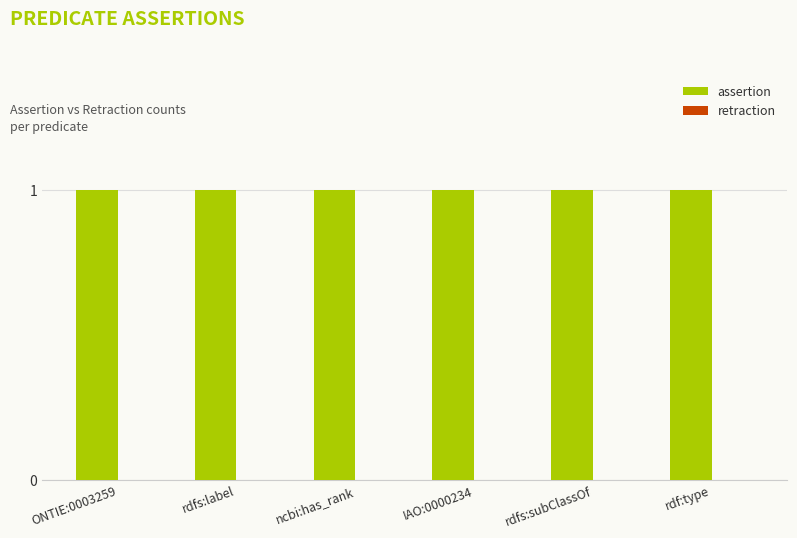

Which series has the largest range (max minus min)?

assertion